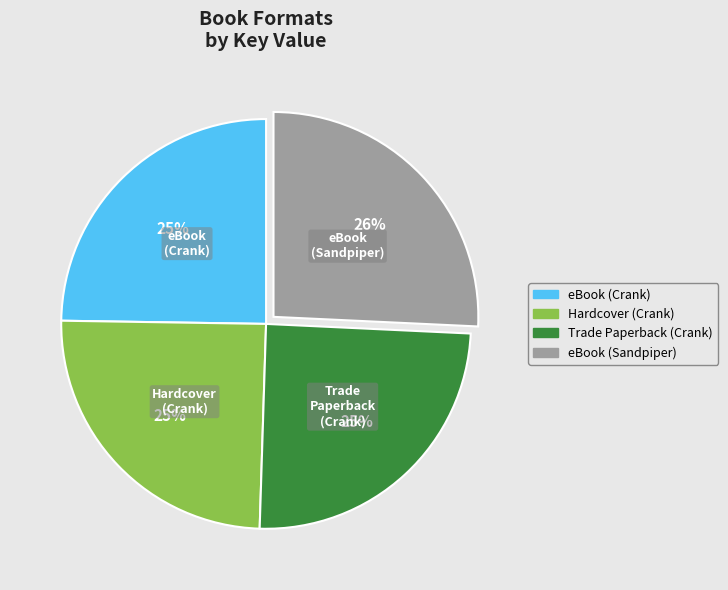

Count the number of slices in the pie.

4